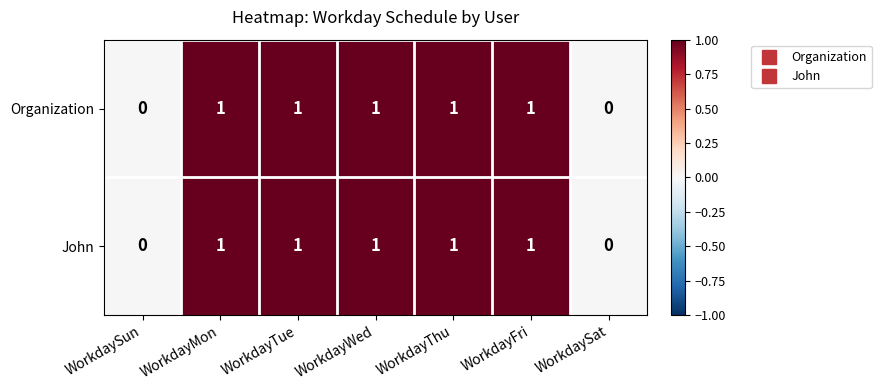

Reading left to right, list all the values displayed in this chart.

Organization: WorkdaySun=0	WorkdayMon=1	WorkdayTue=1	WorkdayWed=1	WorkdayThu=1	WorkdayFri=1	WorkdaySat=0
John: WorkdaySun=0	WorkdayMon=1	WorkdayTue=1	WorkdayWed=1	WorkdayThu=1	WorkdayFri=1	WorkdaySat=0